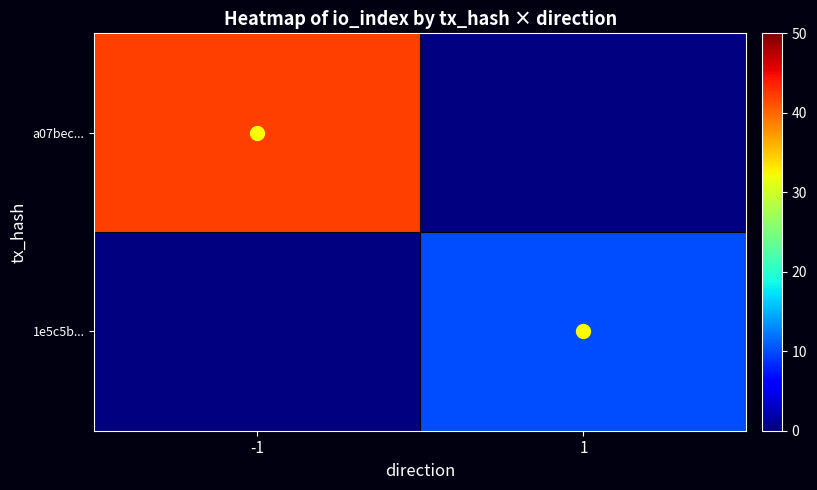

List the series in order of their overall mean, highest first.

a07bec..., 1e5c5b...